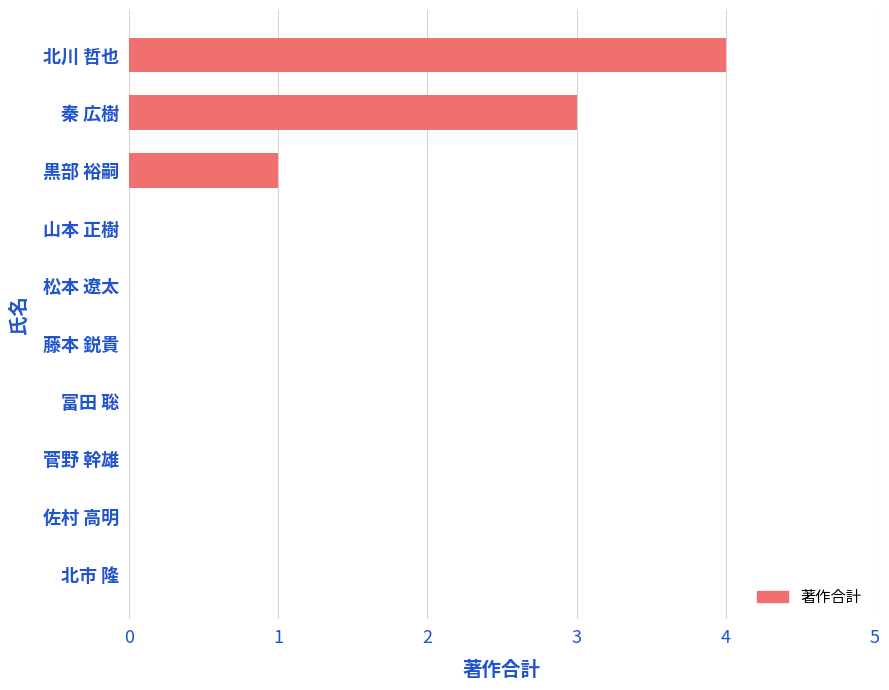

What is the sum of all values?

8